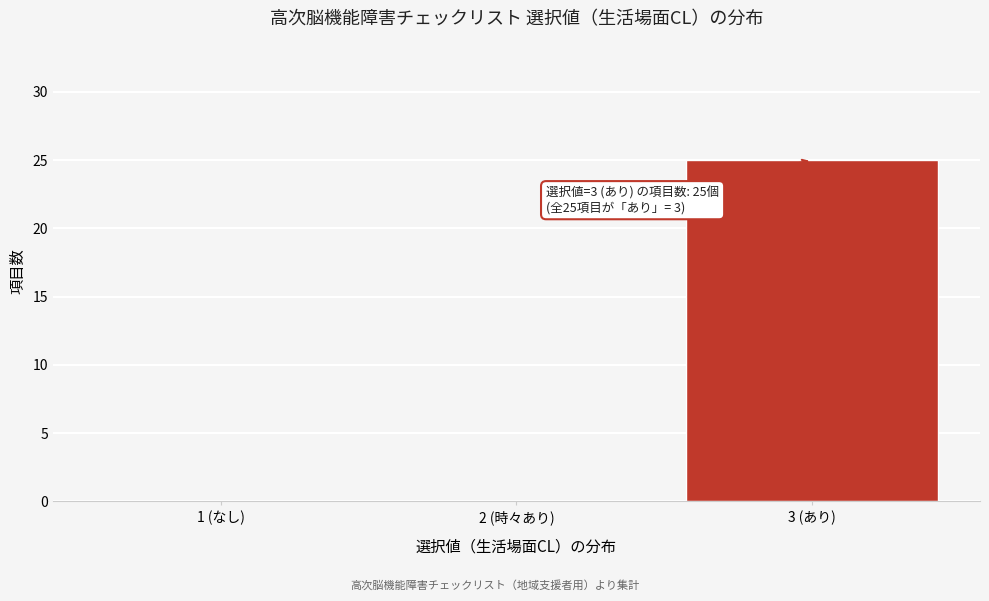

Reading right to left, transcribe all the data shown in this chart.

3 (あり)=25	2 (時々あり)=0	1 (なし)=0